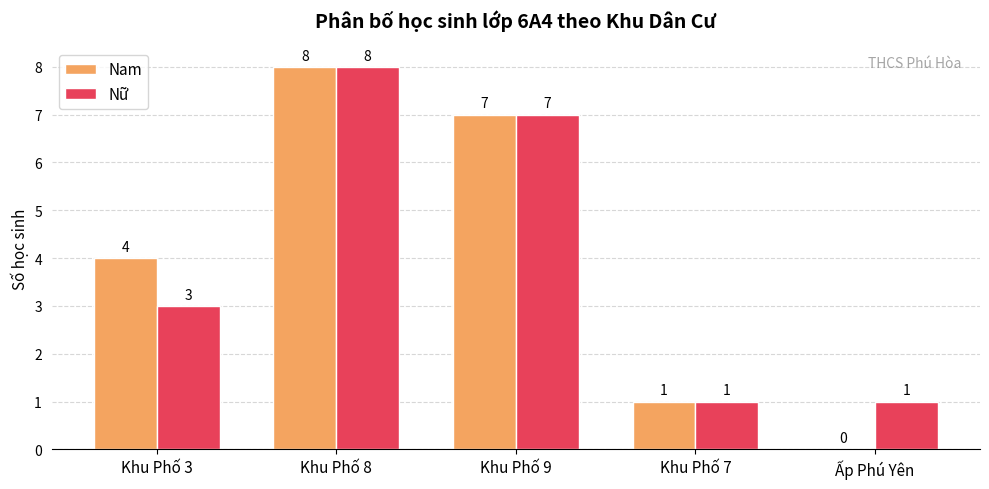

What is the total value across all series at Khu Phố 9?

14